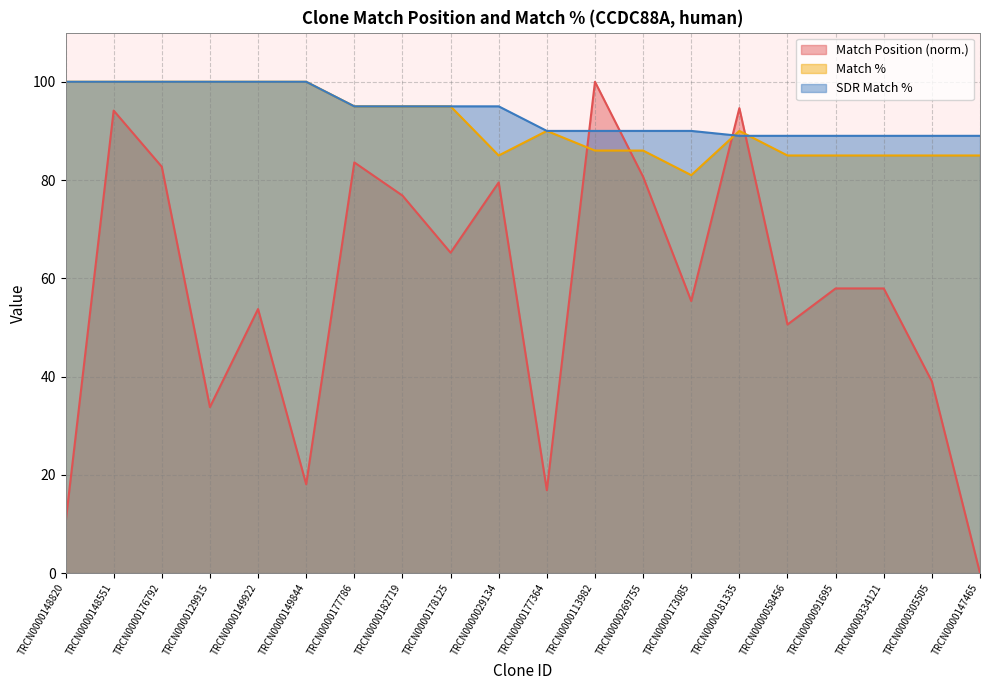

What is the average value of the Match Position series?

57.5